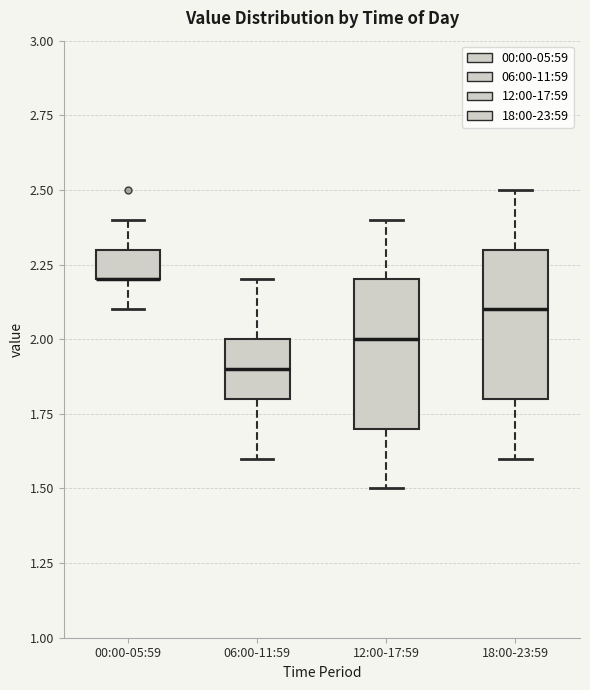

Reading left to right, read every box against the y-axis: the position of its median line, the range the box covers, and the ends of its whiskers. The values are not printed on the chart, so give them approximately, as read against the axis.

00:00-05:59: median 2.2 (drawn on the box's lower edge), box 2.2 to 2.3, whiskers 2.1 to 2.4
06:00-11:59: median 1.9, box 1.8 to 2.0, whiskers 1.6 to 2.2
12:00-17:59: median 2.0, box 1.7 to 2.2, whiskers 1.5 to 2.4
18:00-23:59: median 2.1, box 1.8 to 2.3, whiskers 1.6 to 2.5